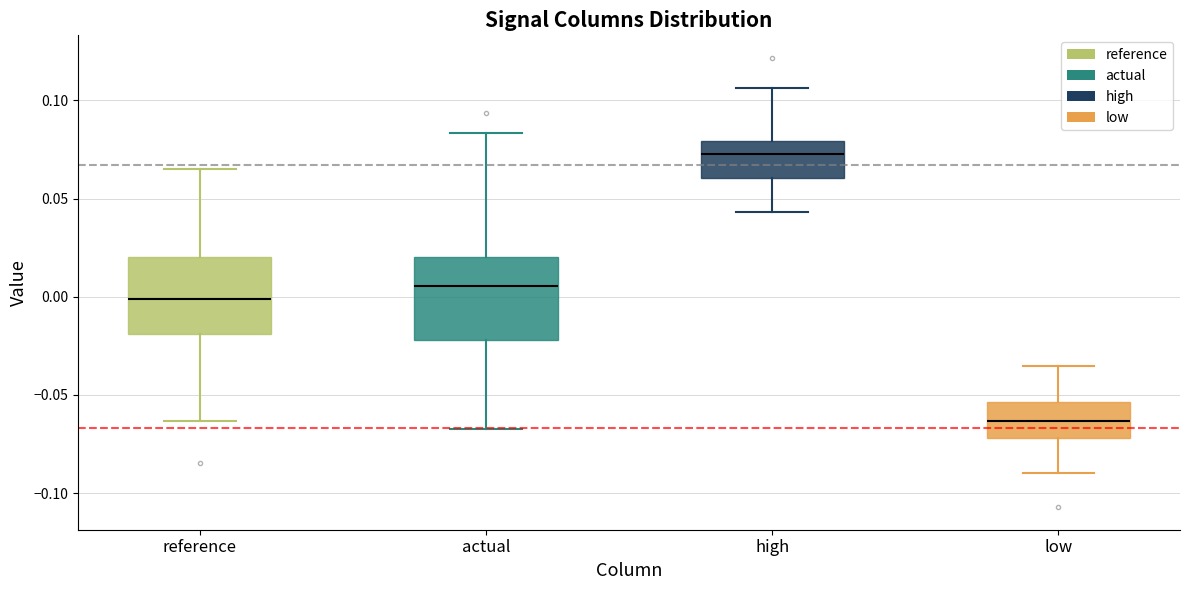

Reading left to right, read every box against the y-axis: the position of its median line, the range the box covers, and the ends of its whiskers. The values are not printed on the chart, so give them approximately, as read against the axis.

reference: median 0.000, box -0.020 to 0.020, whiskers -0.065 to 0.065
actual: median 0.005, box -0.020 to 0.020, whiskers -0.065 to 0.085
high: median 0.075, box 0.060 to 0.080, whiskers 0.045 to 0.105
low: median -0.065, box -0.070 to -0.055, whiskers -0.090 to -0.035